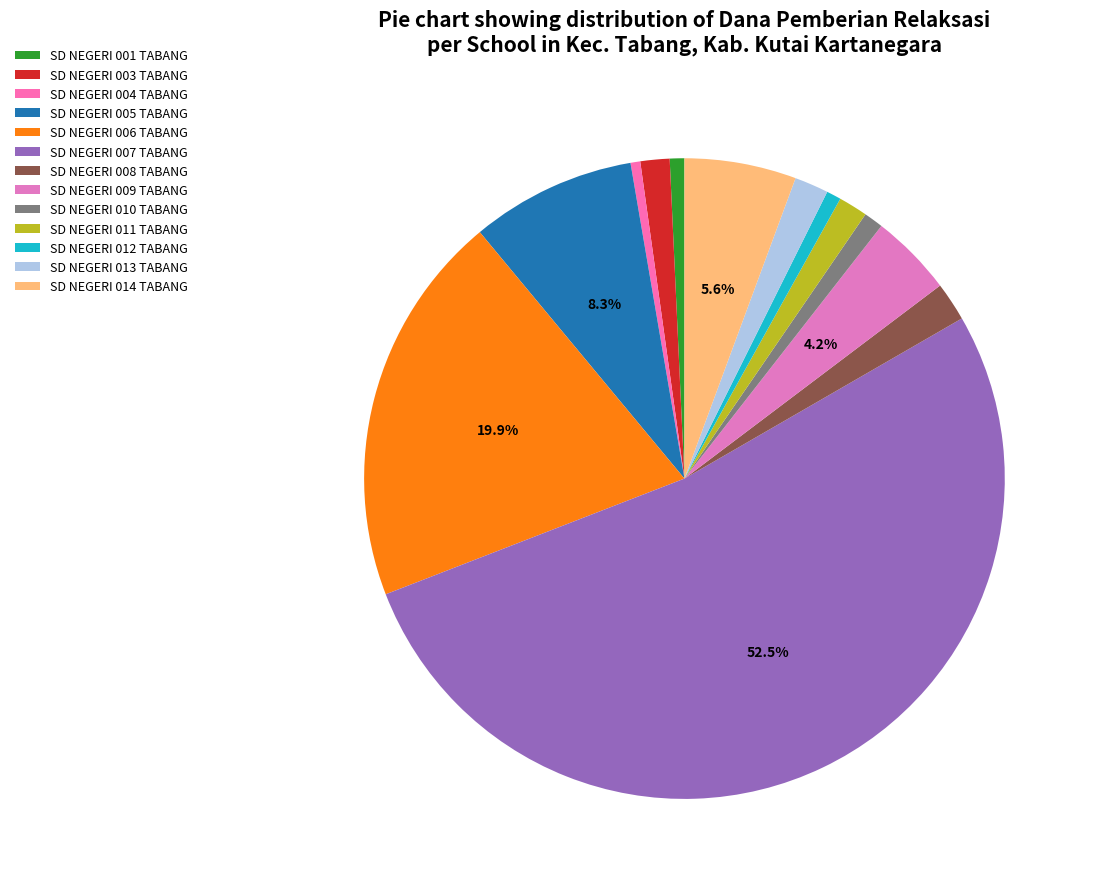

The SD NEGERI 014 TABANG slice represents 6% of the pie. True or false?

True